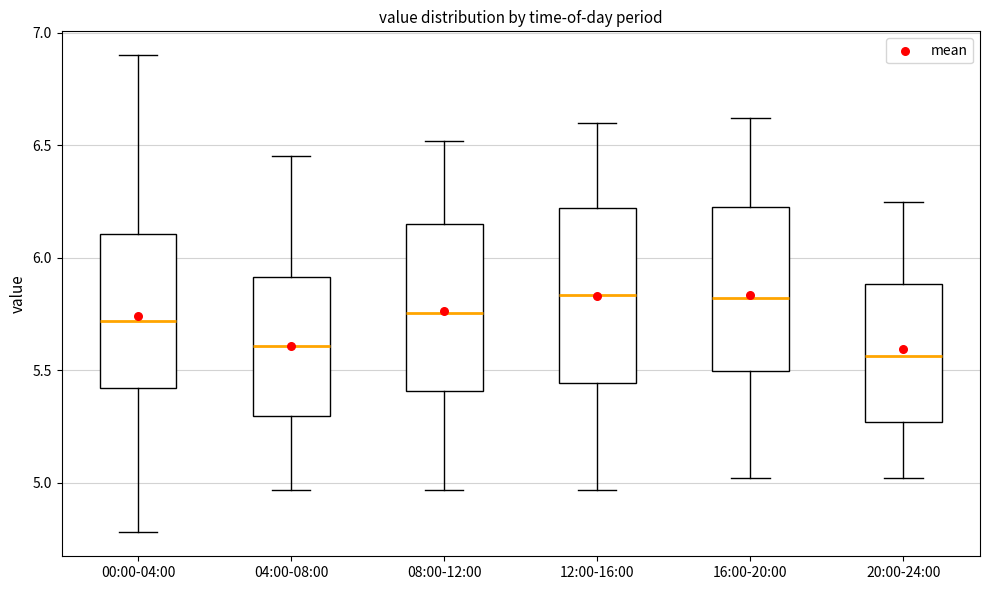

Reading left to right, read every box against the y-axis: the position of its median line, the range the box covers, and the ends of its whiskers. The values are not printed on the chart, so give them approximately, as read against the axis.

00:00-04:00: median 5.70, box 5.40 to 6.10, whiskers 4.80 to 6.90
04:00-08:00: median 5.60, box 5.30 to 5.90, whiskers 4.95 to 6.45
08:00-12:00: median 5.75, box 5.40 to 6.15, whiskers 4.95 to 6.50
12:00-16:00: median 5.85, box 5.45 to 6.20, whiskers 4.95 to 6.60
16:00-20:00: median 5.80, box 5.50 to 6.25, whiskers 5.00 to 6.60
20:00-24:00: median 5.55, box 5.25 to 5.90, whiskers 5.00 to 6.25